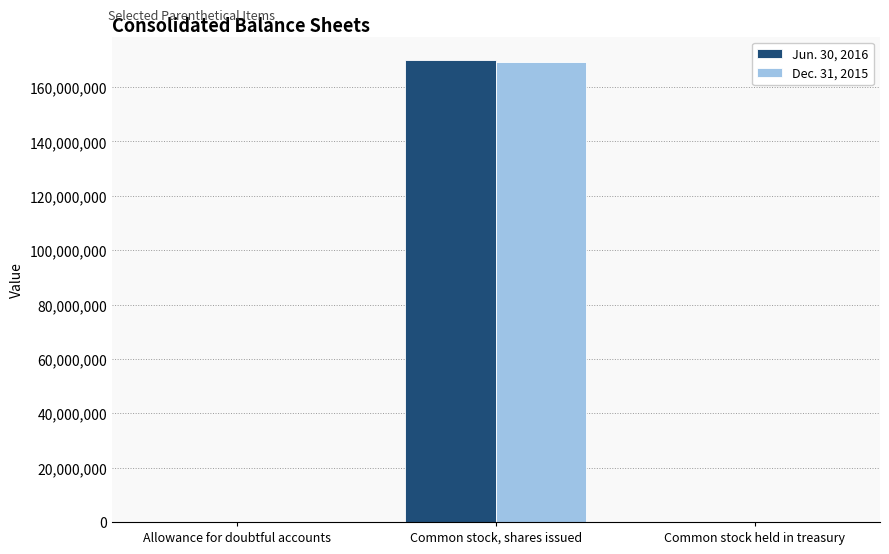

At which category is the sum across all series the highest?

Common stock, shares issued